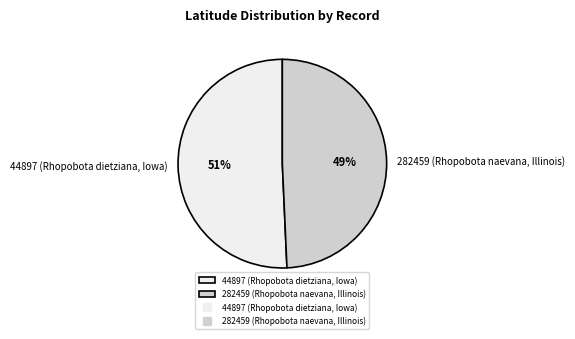

Which slice is the smallest?

282459 (Rhopobota naevana, Illinois)